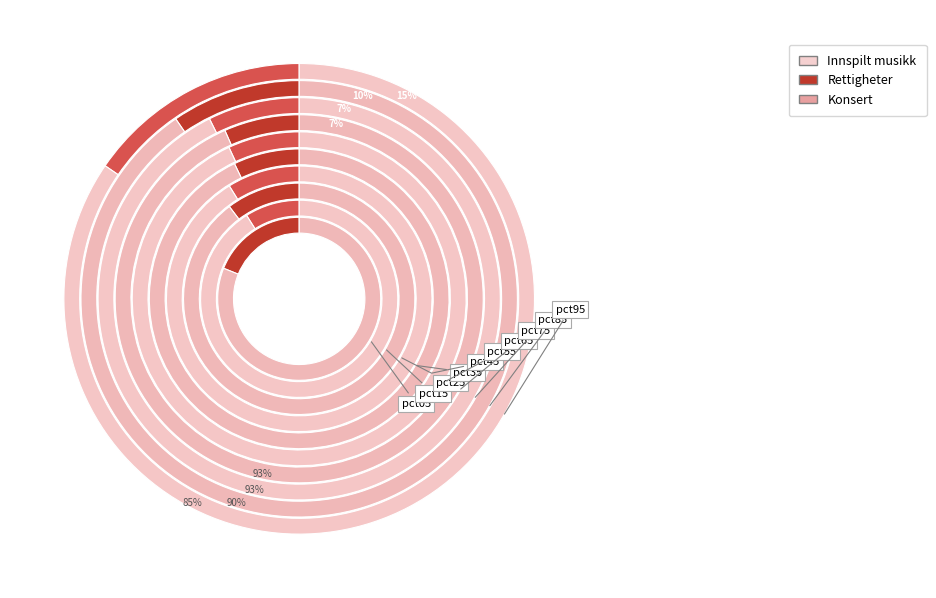

Which has a higher value, pct25 or pct95?

pct95